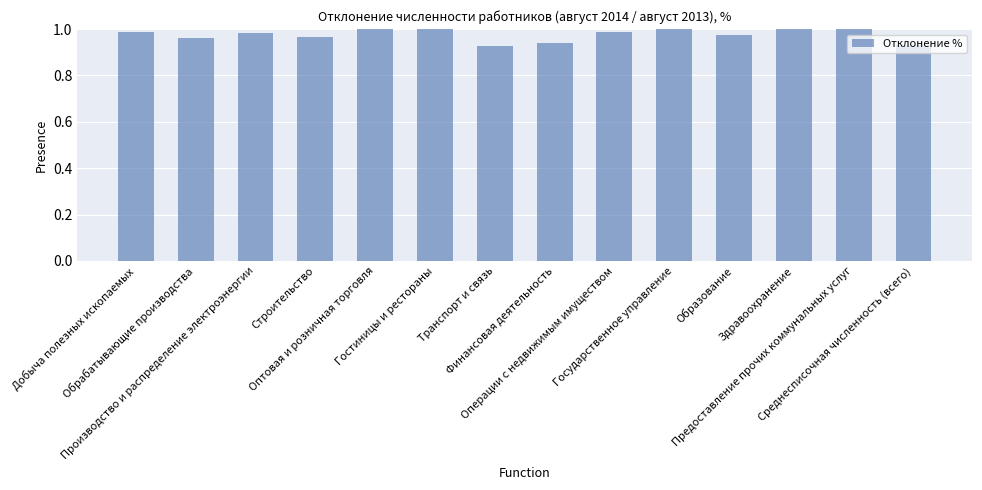

What is the difference between the values at Финансовая деятельность and Здравоохранение?

0.1